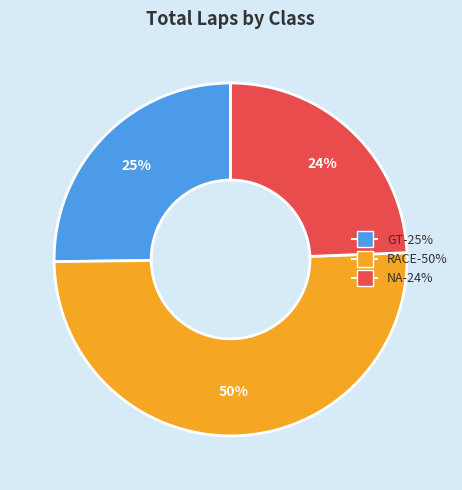

To the nearest percent, what is the difference between the largest and smallest slice percentages?

26%